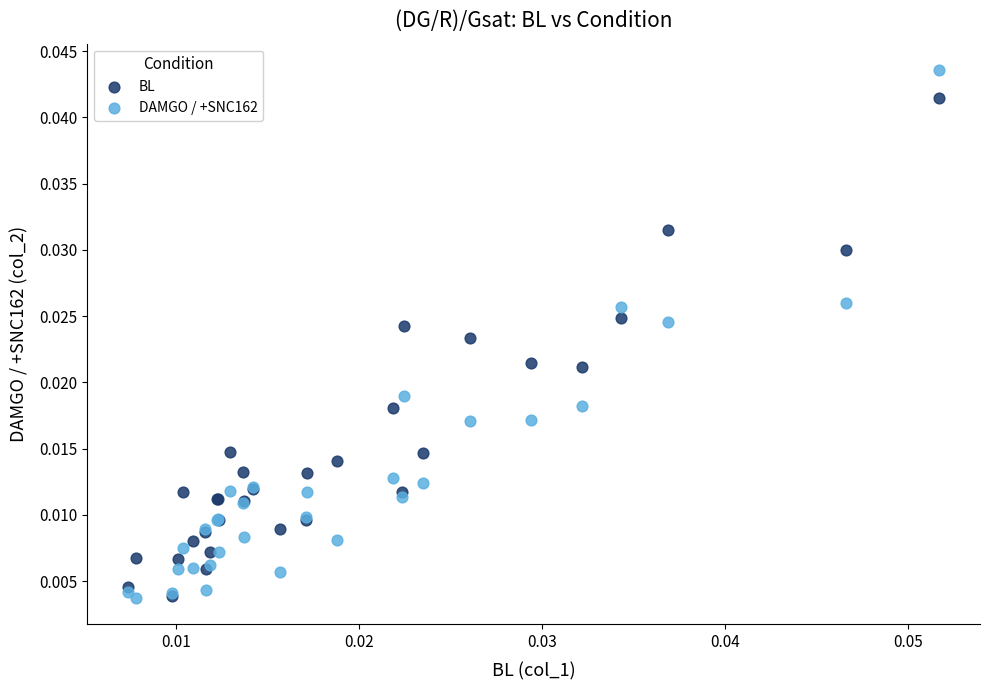

What are all the series names shown in the legend?

BL, DAMGO / +SNC162